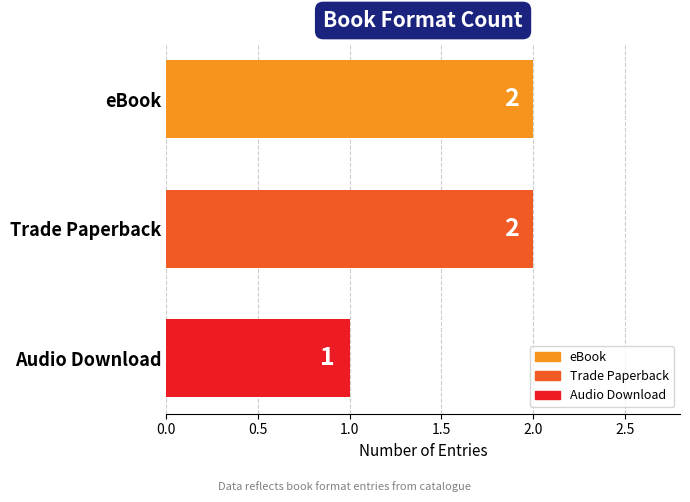

Between Audio Download and eBook, which is larger?

eBook